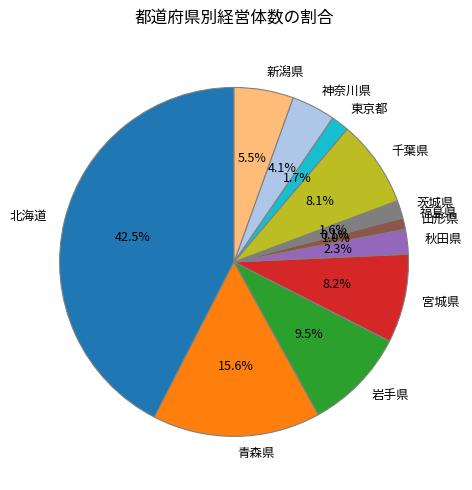

What is the ratio of the value at 神奈川県 to the value at 千葉県?

0.5